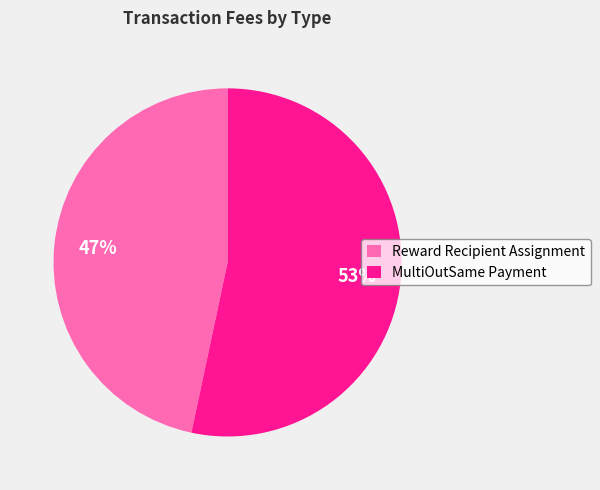

To the nearest percent, what is the average slice percentage?

50%